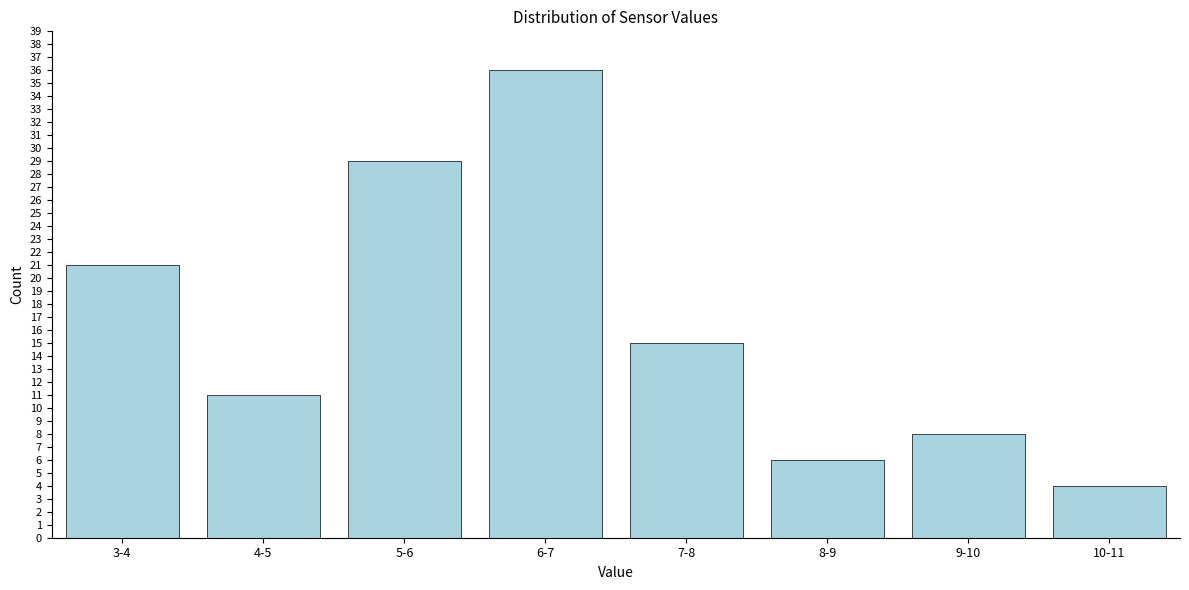

Reading left to right, transcribe all the data shown in this chart.

3-4=21	4-5=11	5-6=29	6-7=36	7-8=15	8-9=6	9-10=8	10-11=4